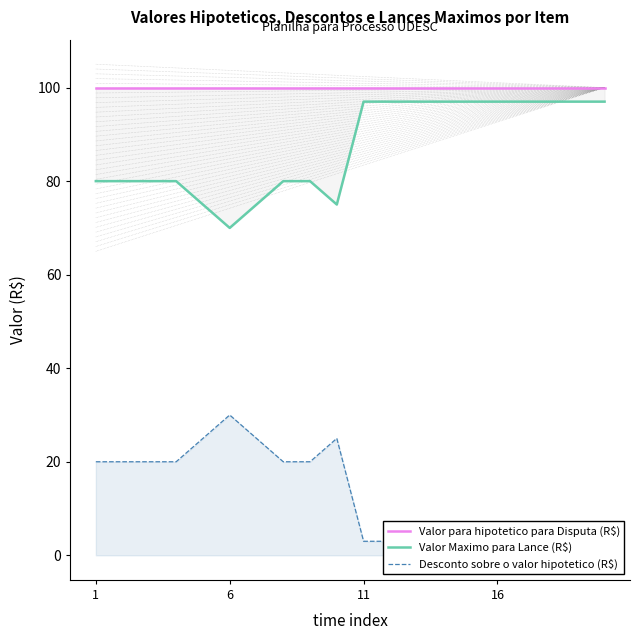

What is the sum of the Valor para hipotetico para Disputa (R$) values at 12 and 7?

200